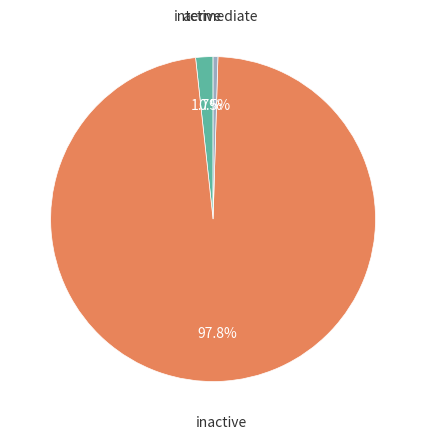

Rank the categories by value from highest to lowest.

inactive, active, intermediate